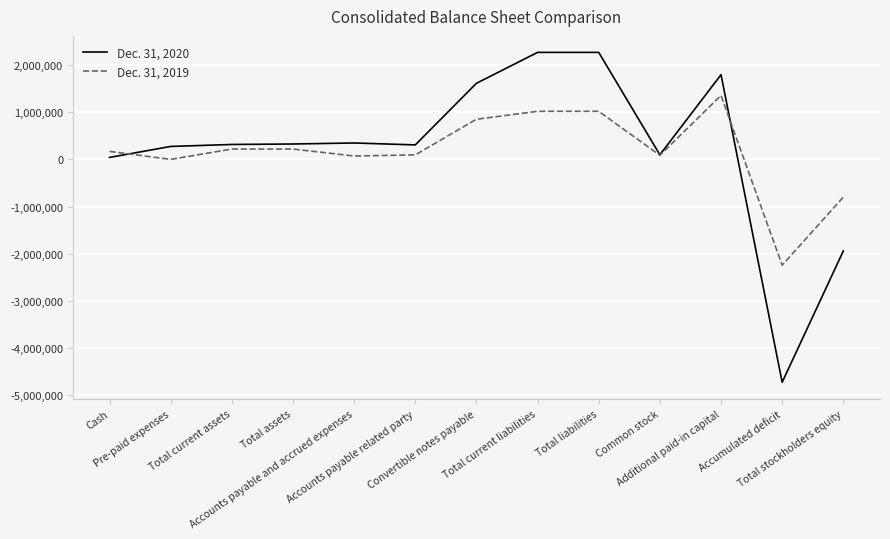

What is the minimum value for Dec. 31, 2020?

-4721923